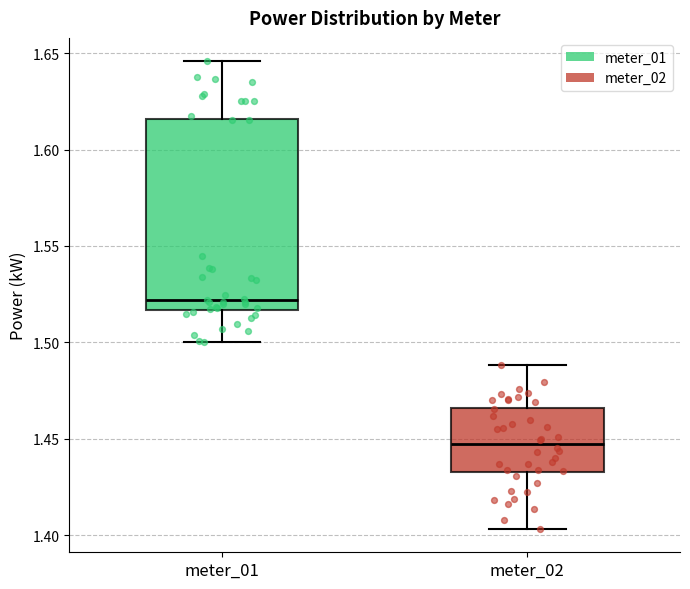

Reading left to right, read every box against the y-axis: the position of its median line, the range the box covers, and the ends of its whiskers. The values are not printed on the chart, so give them approximately, as read against the axis.

meter_01: median 1.520, box 1.515 to 1.615, whiskers 1.500 to 1.645
meter_02: median 1.445, box 1.435 to 1.465, whiskers 1.405 to 1.490